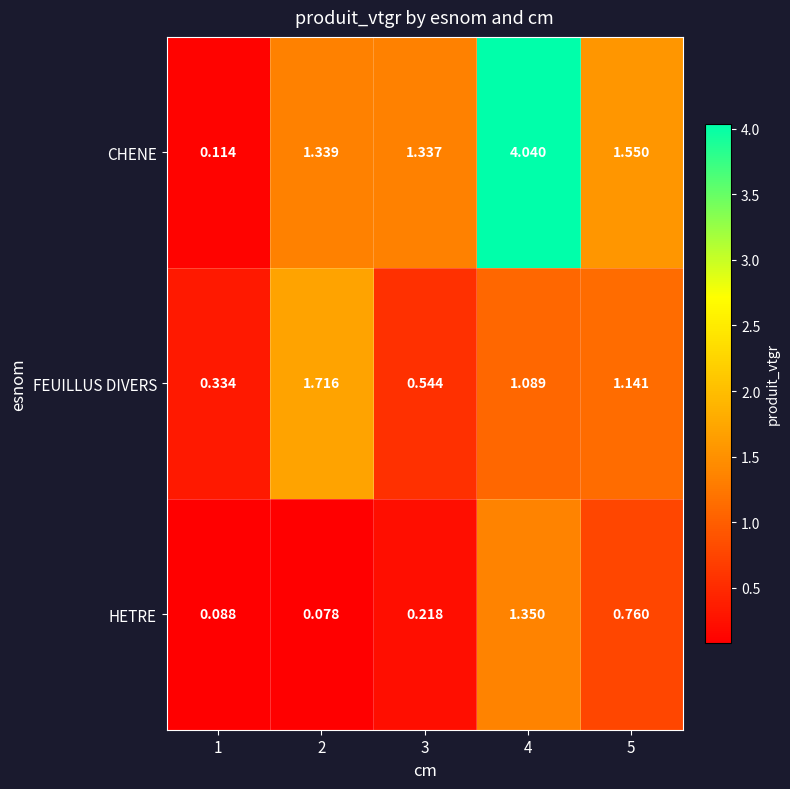

Which series changed the most between 3 and 5?

FEUILLUS DIVERS